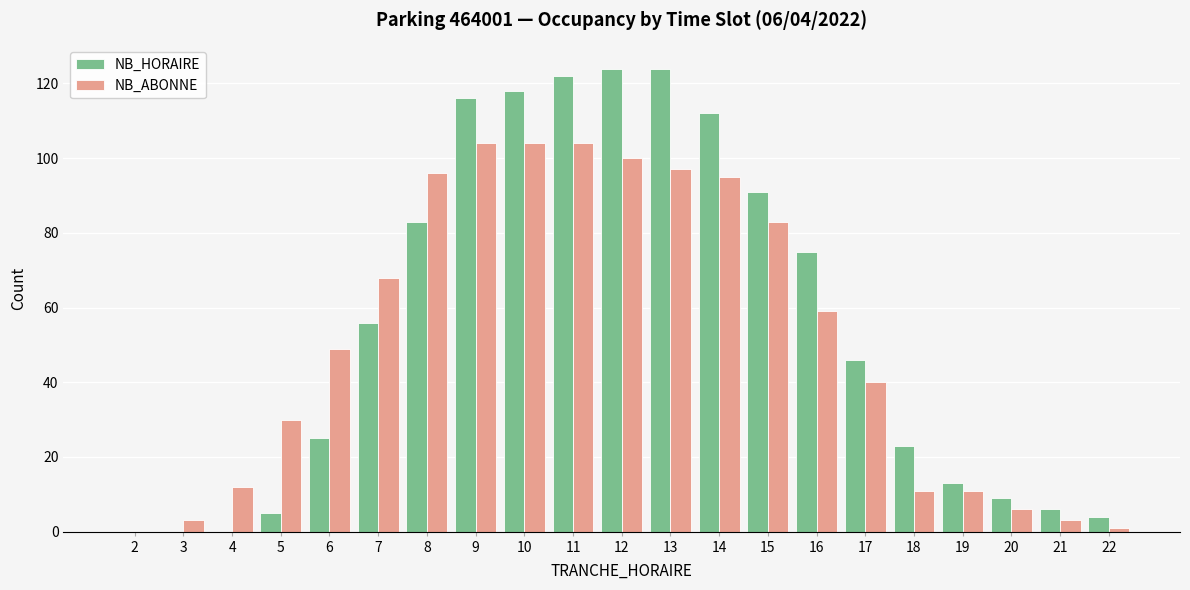

Is it true that NB_HORAIRE equals 75 at 16?

True